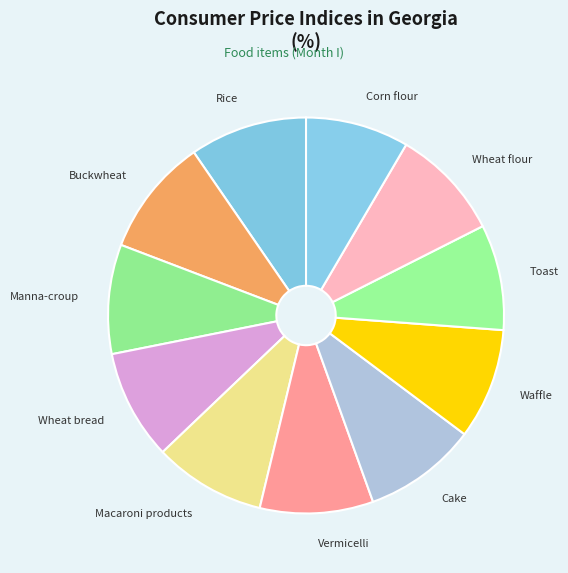

Is Buckwheat the majority of the pie?

No